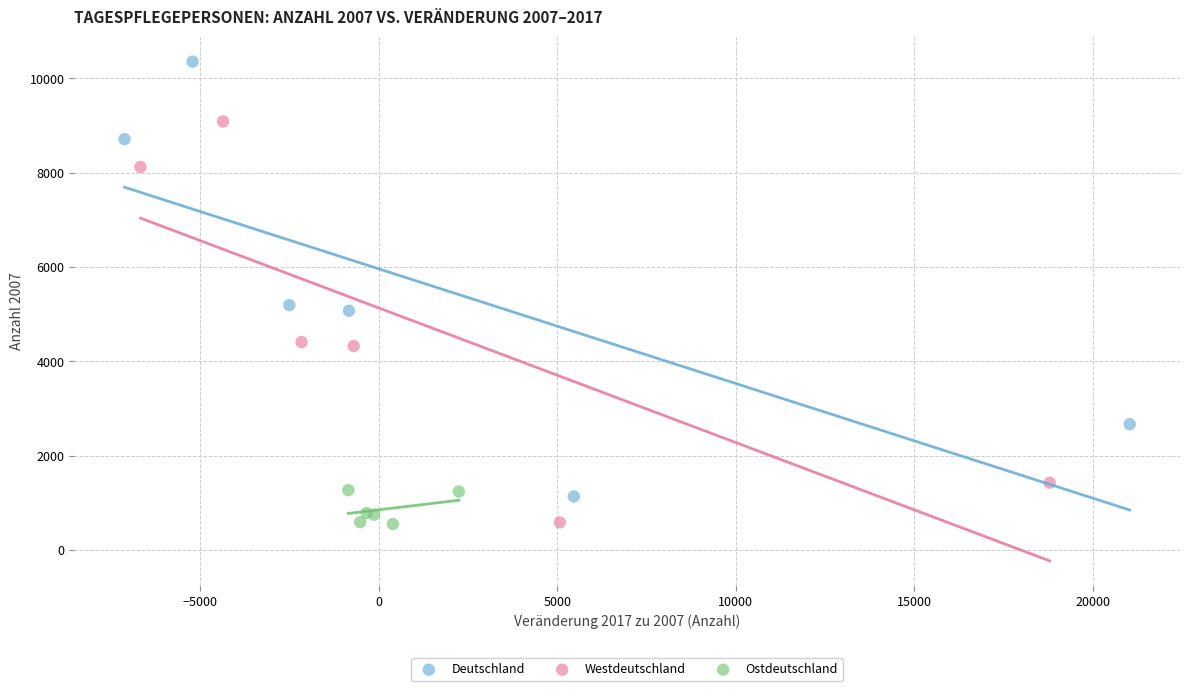

Which series has the widest spread of Y values?

Deutschland